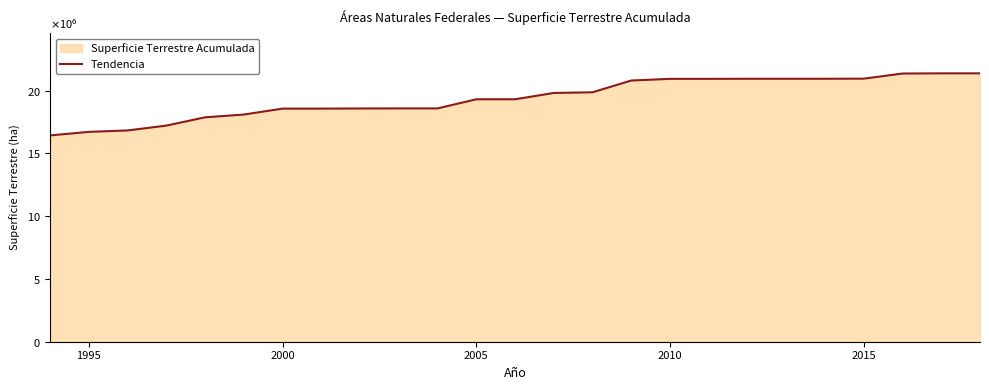

What is the sum of all values?

485012382.3